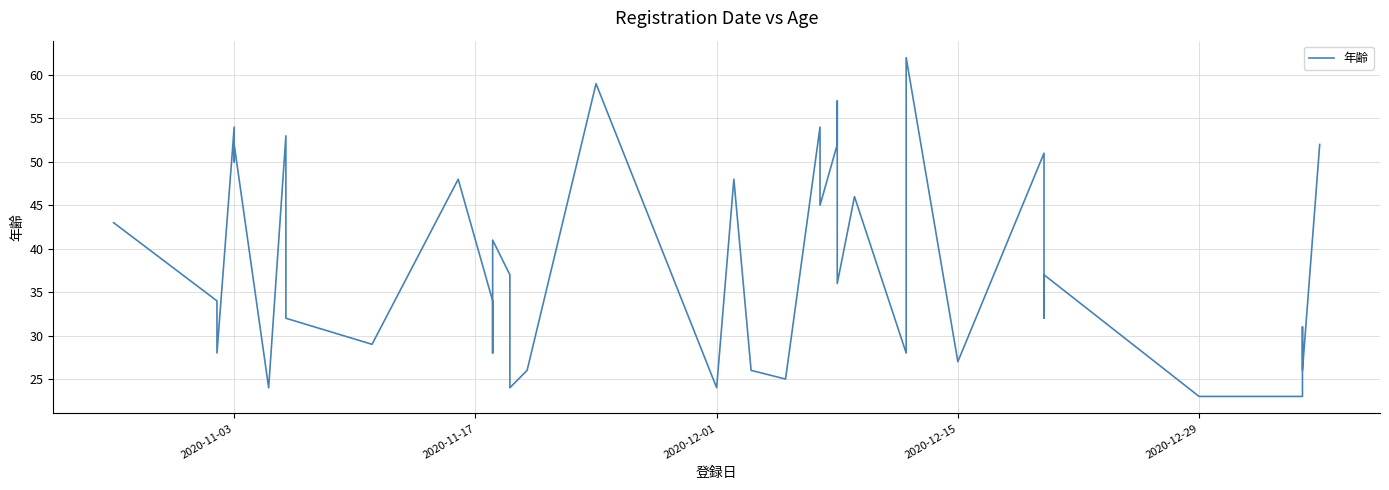

What is the difference between the maximum and second lowest values?

39